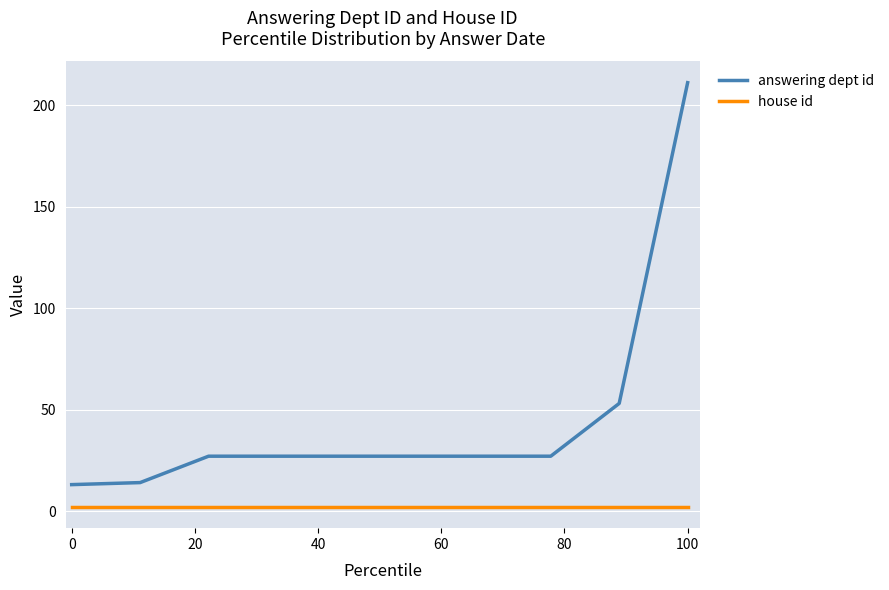

What is the minimum value for answering dept id?

13